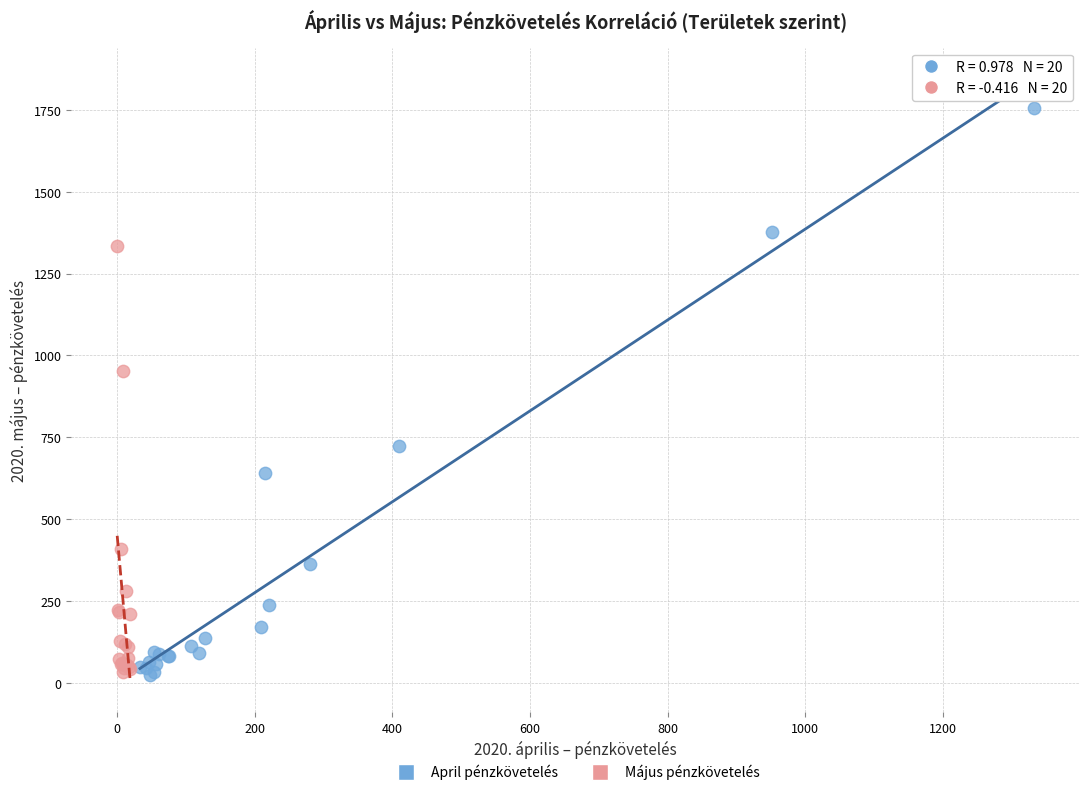

Which series contains the highest Y value?

April pénzkövetelés